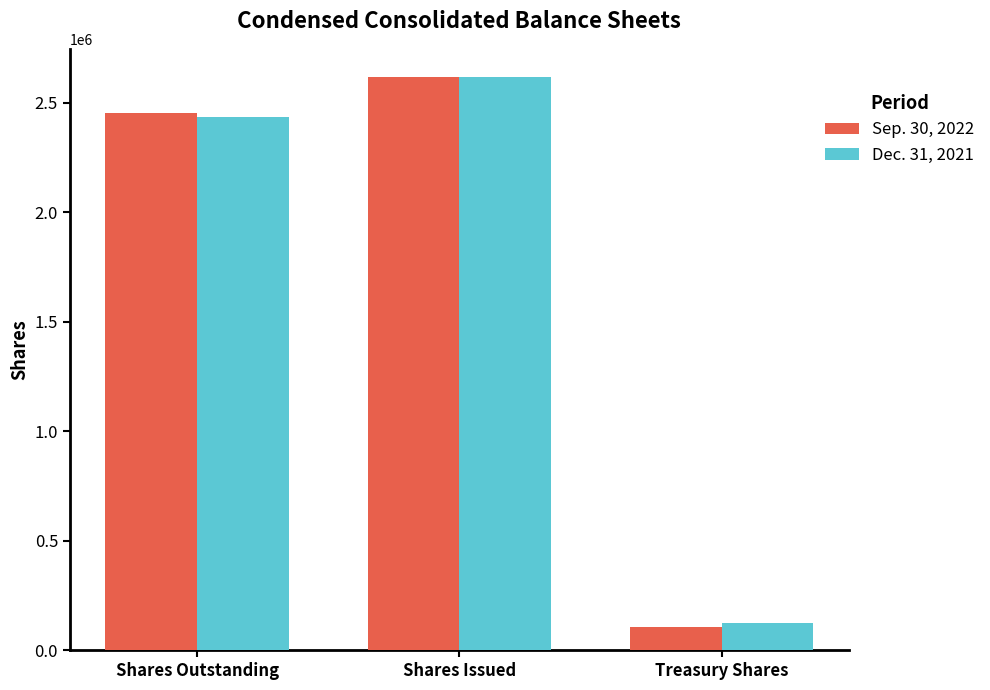

The Dec. 31, 2021 series shows 2435032 at Shares Outstanding. True or false?

True